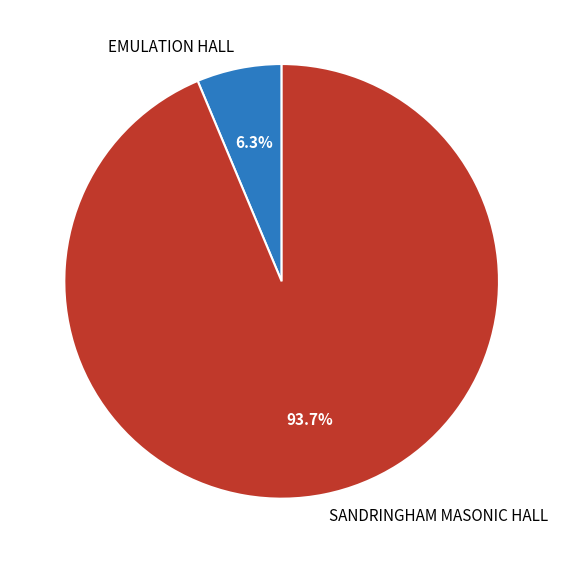

Is EMULATION HALL the majority of the pie?

No